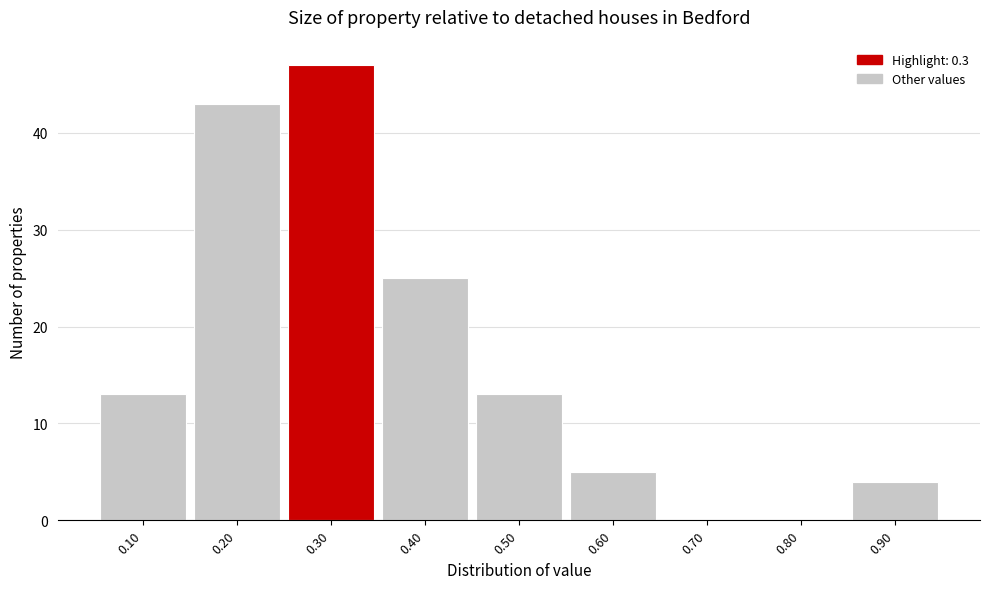

How tall is the bar that spans 0.25 to 0.35 on the x-axis? The values are not printed on the chart, so give them approximately, as read against the axis.

47